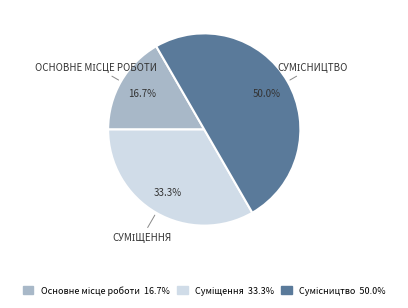

Count the number of slices in the pie.

3